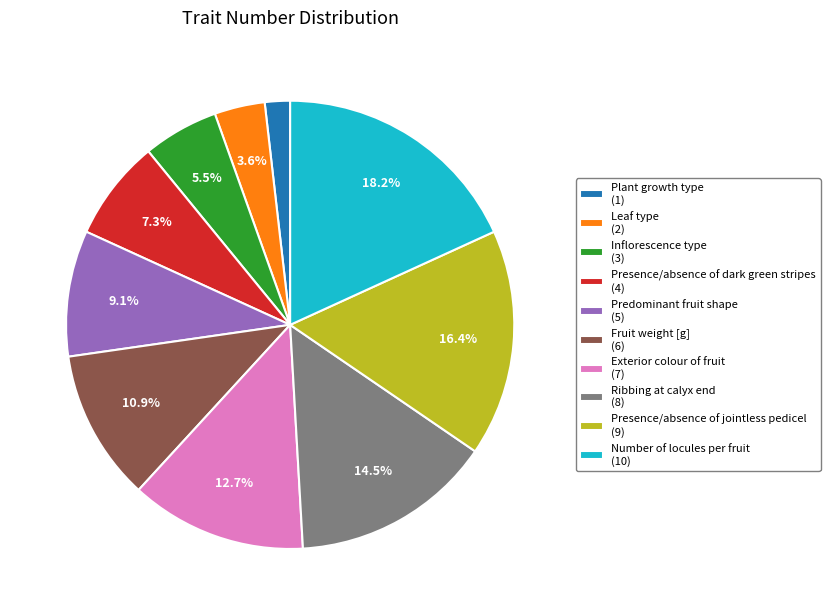

Is it true that Number of locules per fruit is 18% of the pie?

True